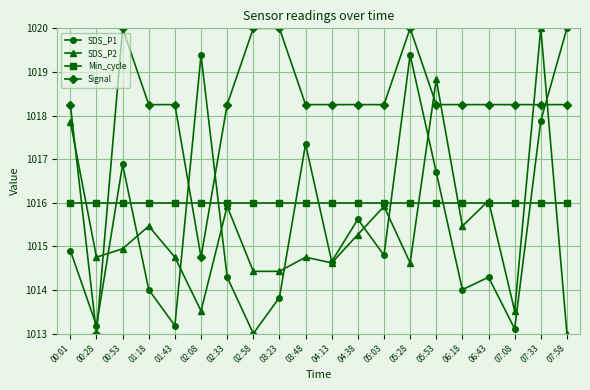

Where is the first local maximum for Signal?

00:53